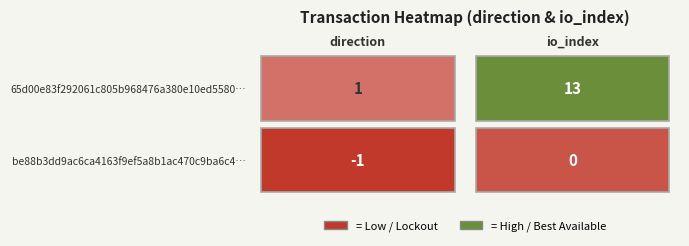

What is the greatest value displayed?

13